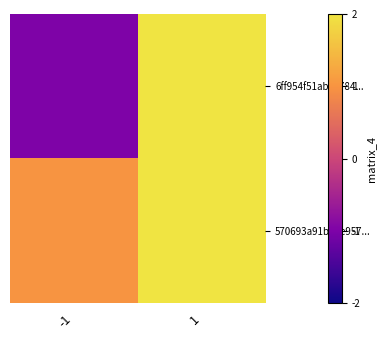

Reading left to right, extract all data points from this chart.

6ff954f51ab1c784...: -1=-1	1=49
570693a91b06e957...: -1=1	1=3